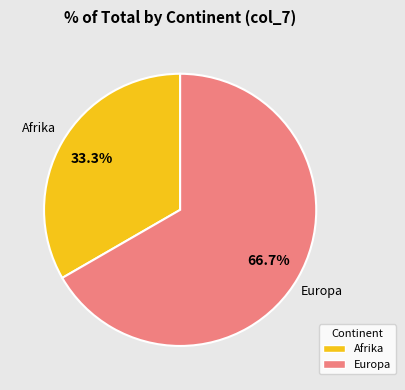

Is there any slice that represents more than half of the pie?

Yes